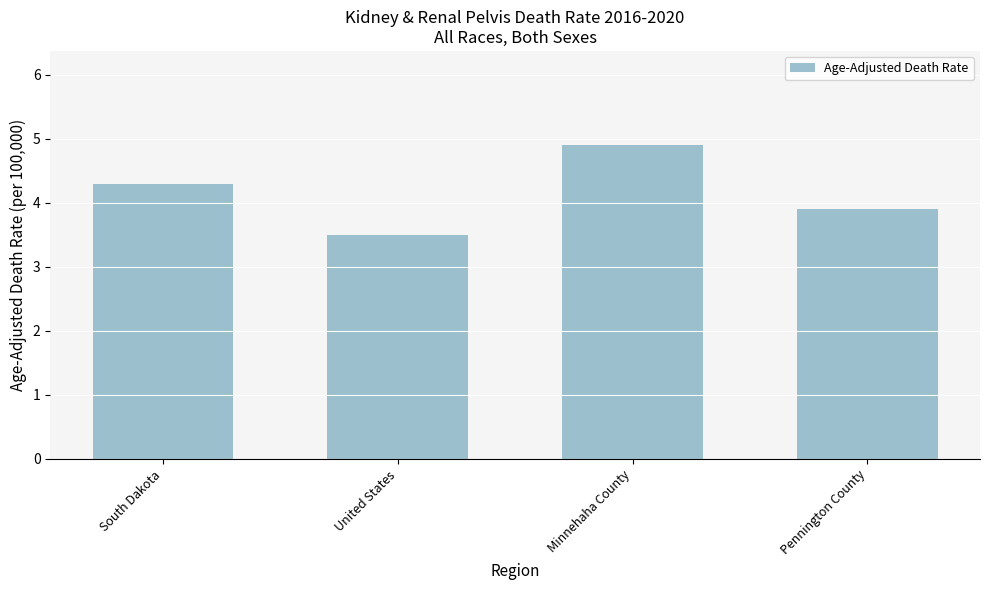

Which has a higher value, United States or South Dakota?

South Dakota